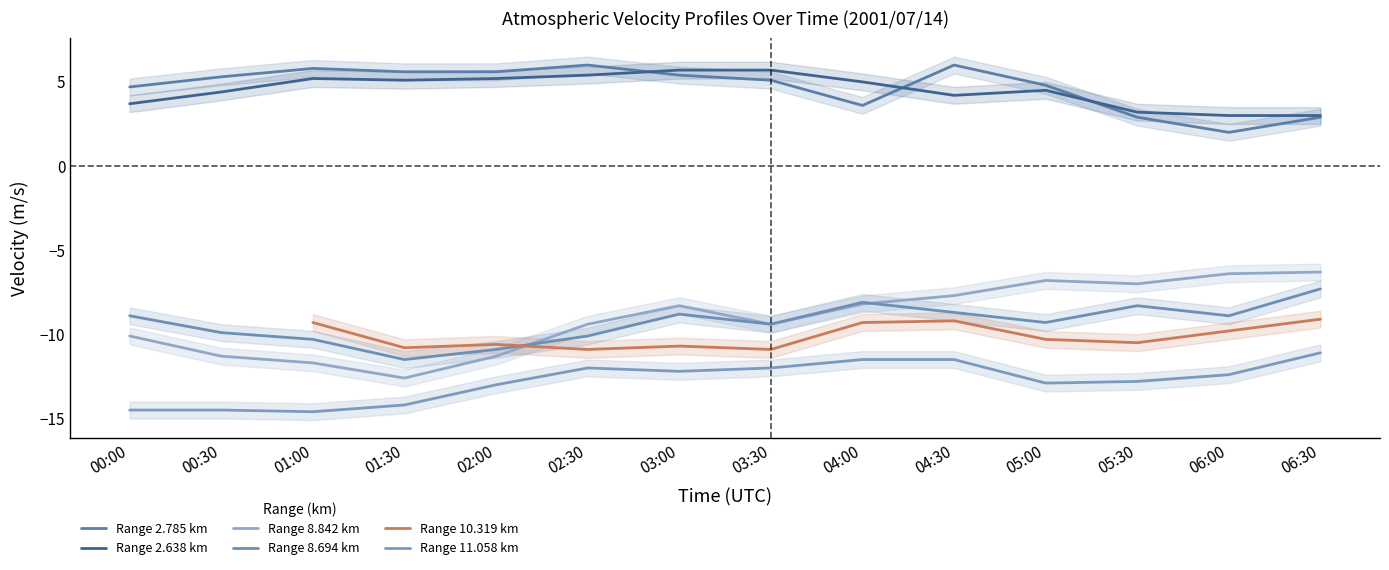

Does the chart display data point markers on the line(s)?

No